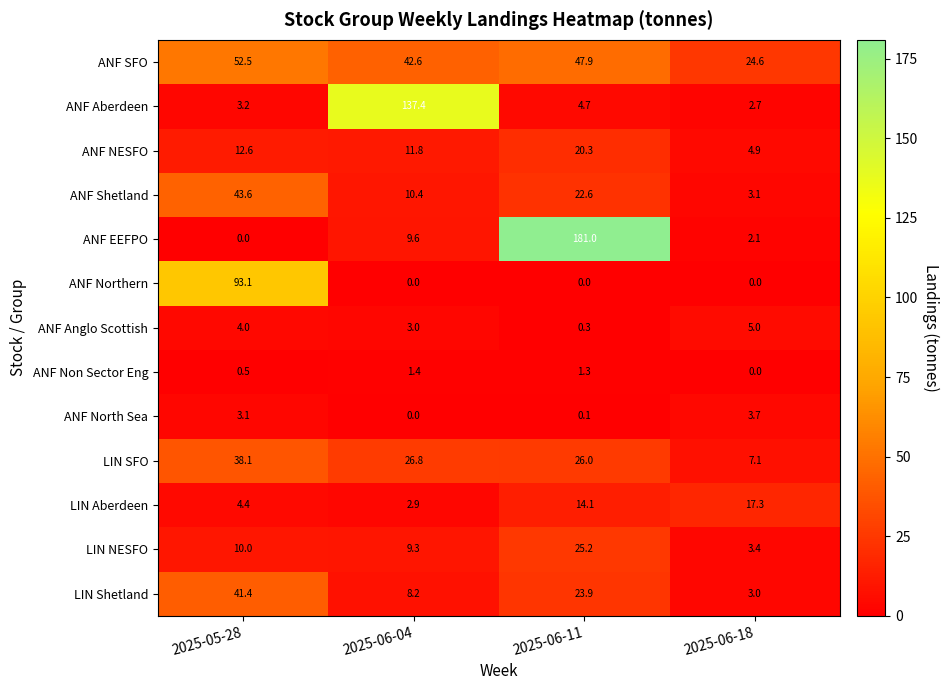

What is the difference between the maximum and minimum values in the LIN NESFO series?

21.8